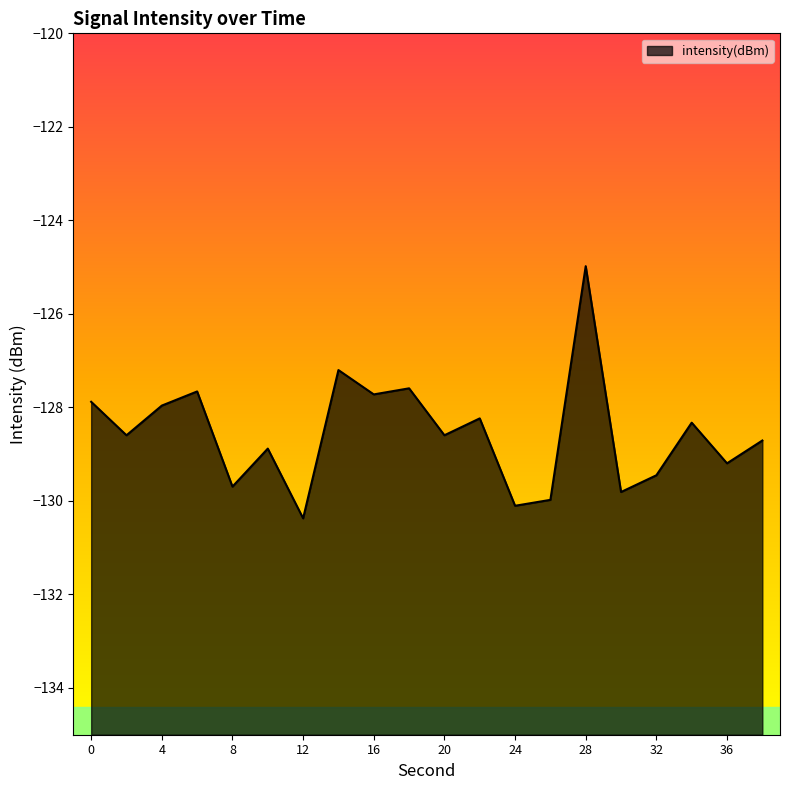

Which category has the lowest value across all series?

12